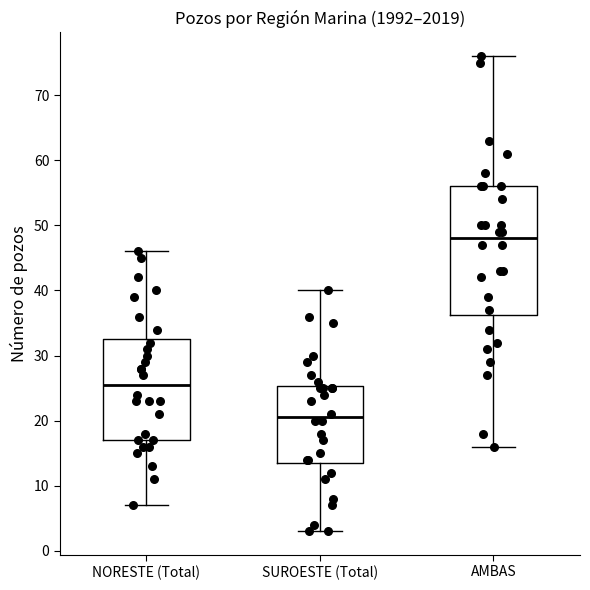

Which box has the lowest median line?

SUROESTE (Total)